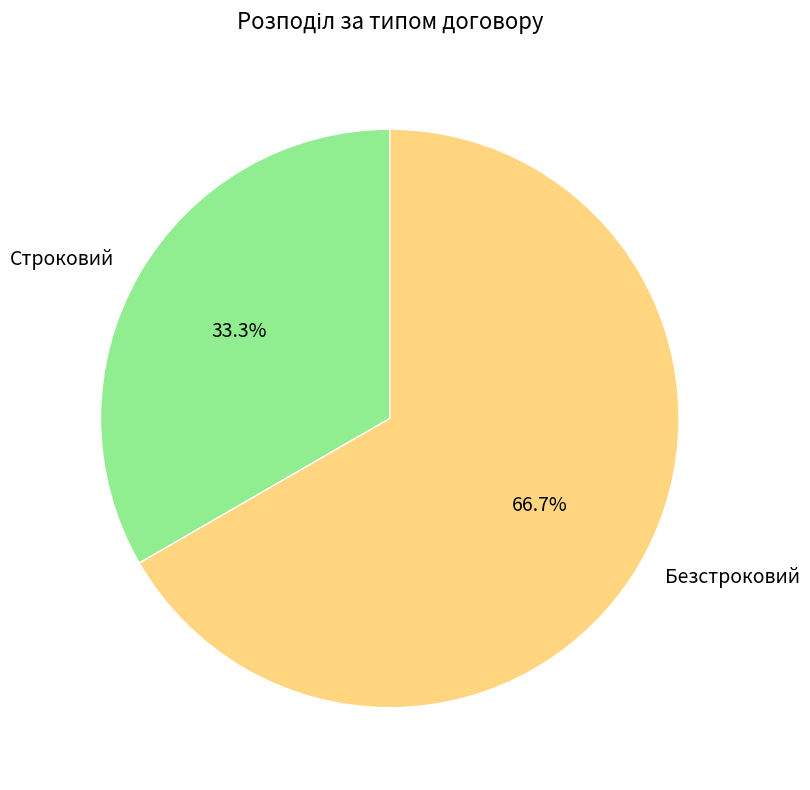

The Строковий slice represents 20% of the pie. True or false?

False